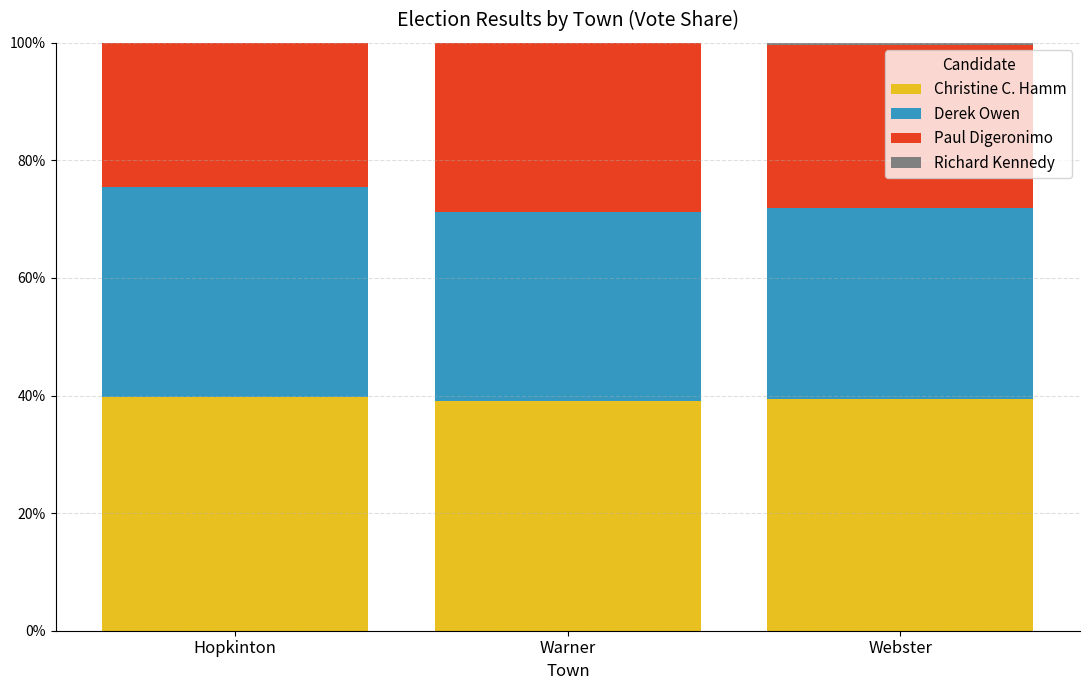

Count the number of data series in this chart.

4